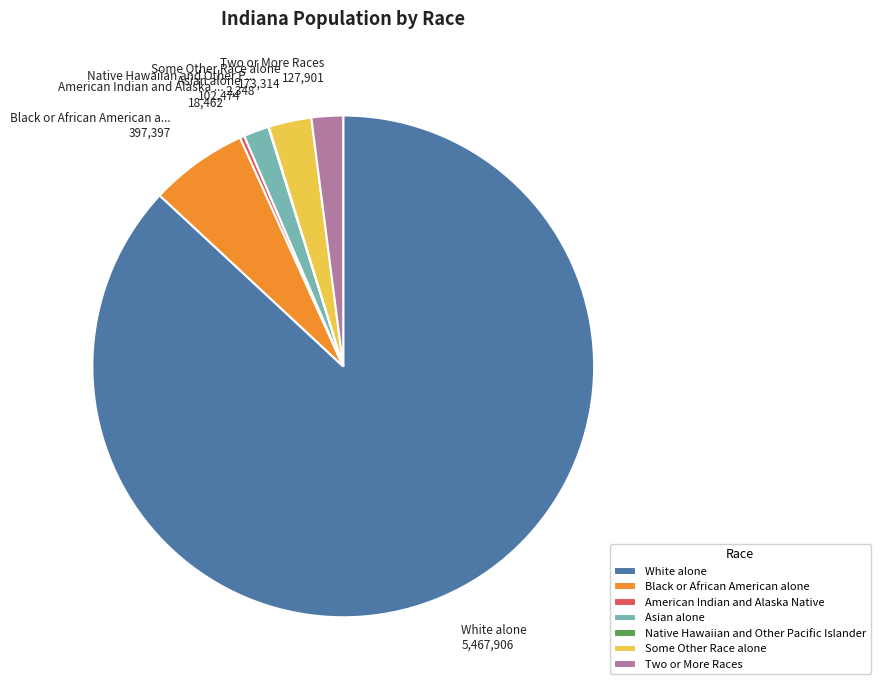

Does White alone account for over 50% of the chart?

Yes